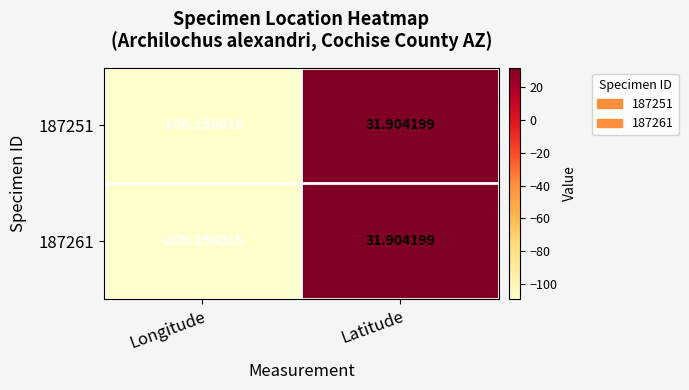

Is the value of 187251 at Latitude greater than the value of 187261 at Longitude?

Yes